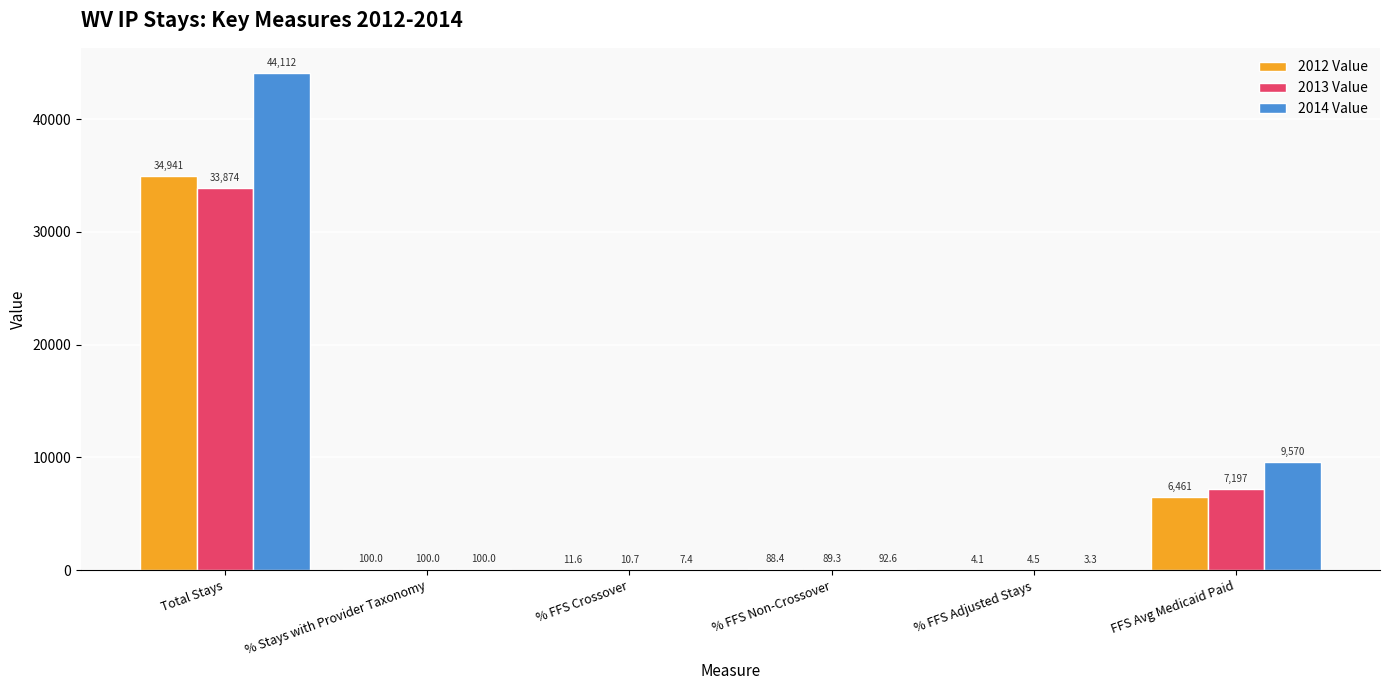

Which series has the largest total across all categories?

2014 Value